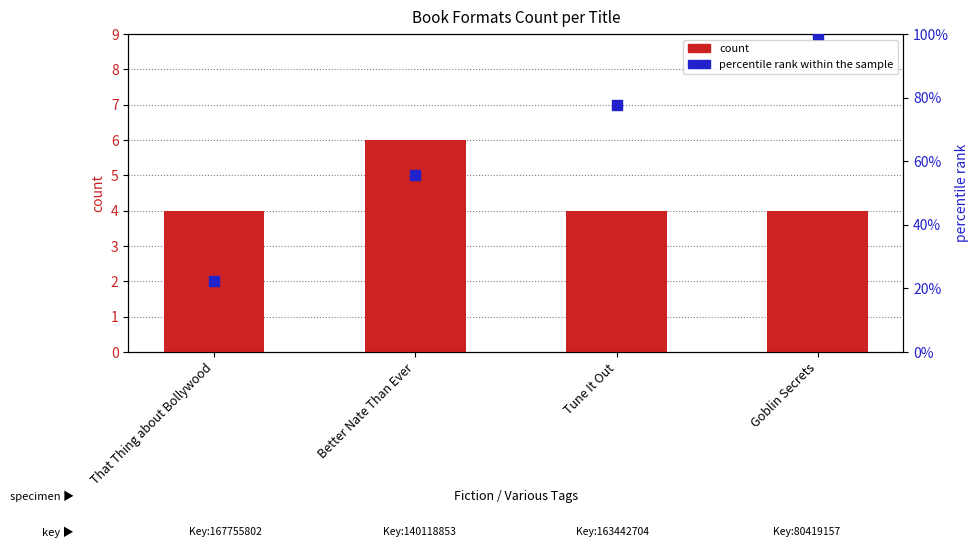

What is the total value across all series at That Thing about Bollywood?

26.2